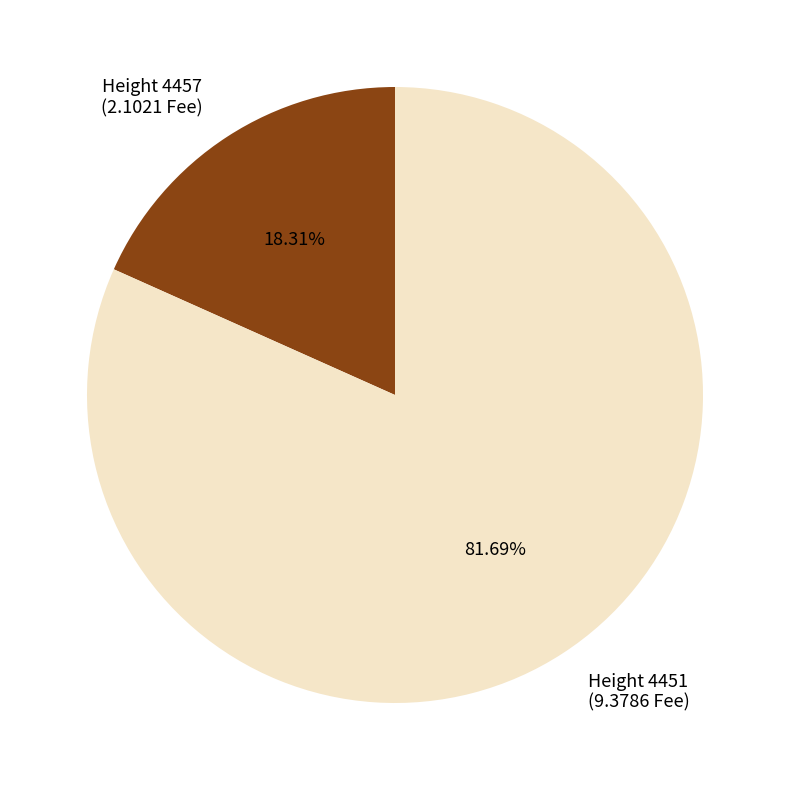

Is there a majority slice in this chart?

Yes